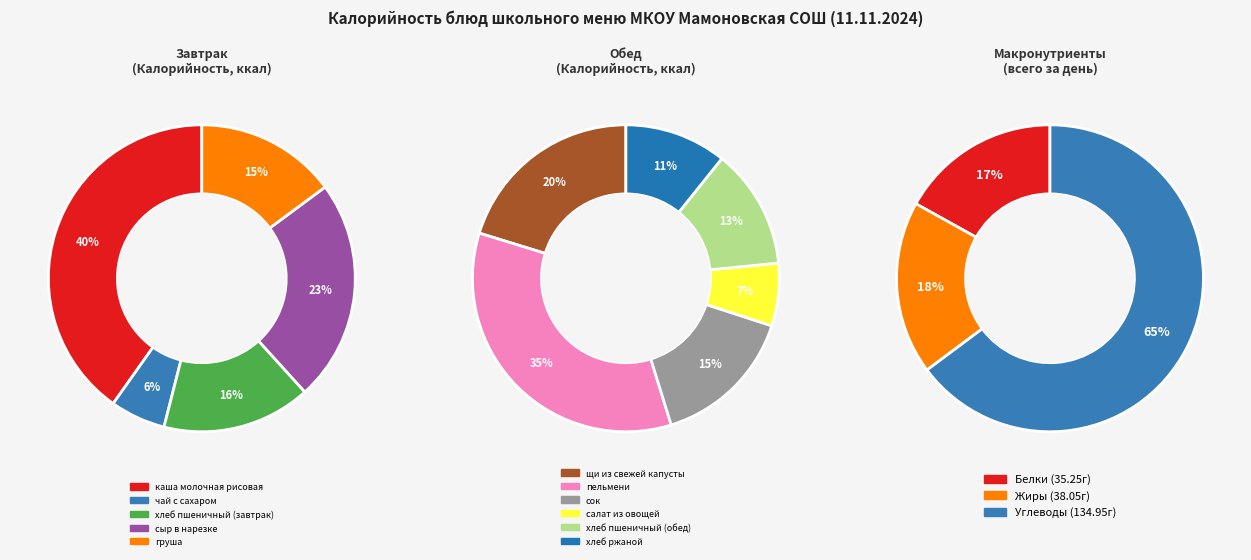

What is the change in value from хлеб пшеничный (обед) to хлеб ржаной?

-10.8